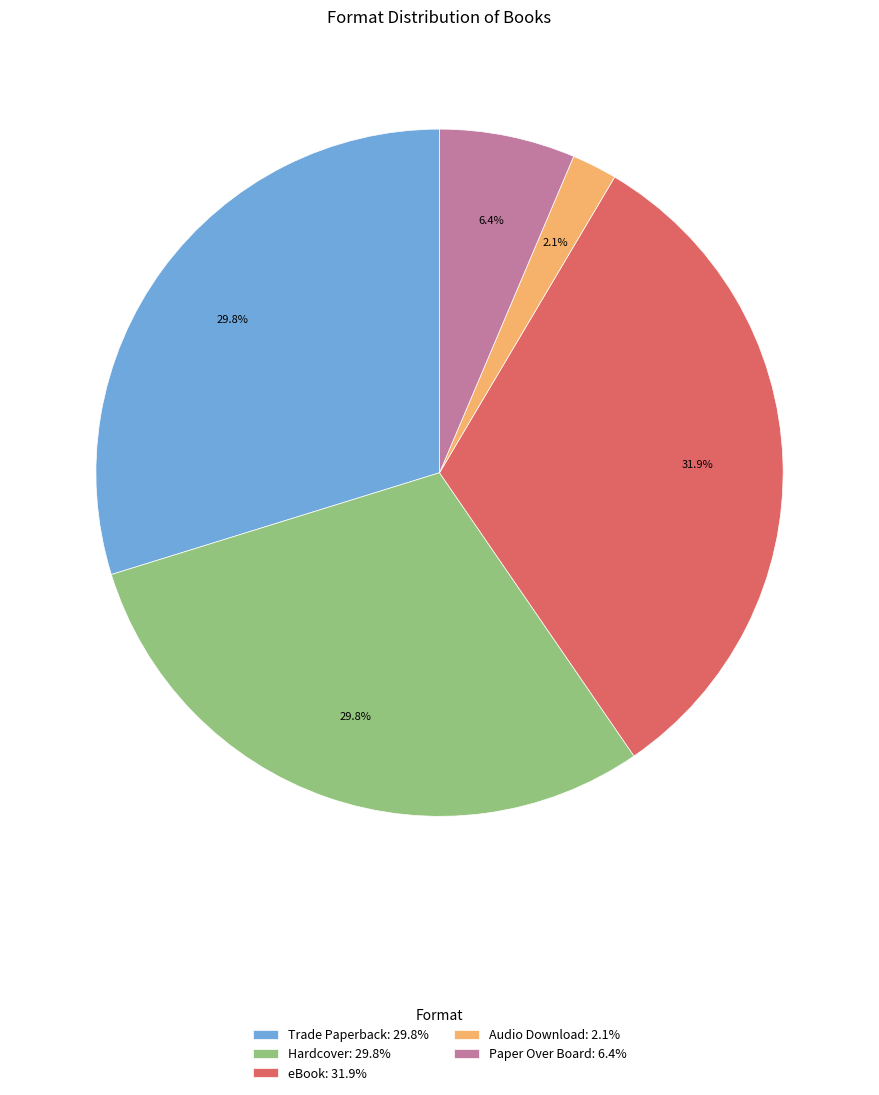

How many segments does this pie chart have?

5